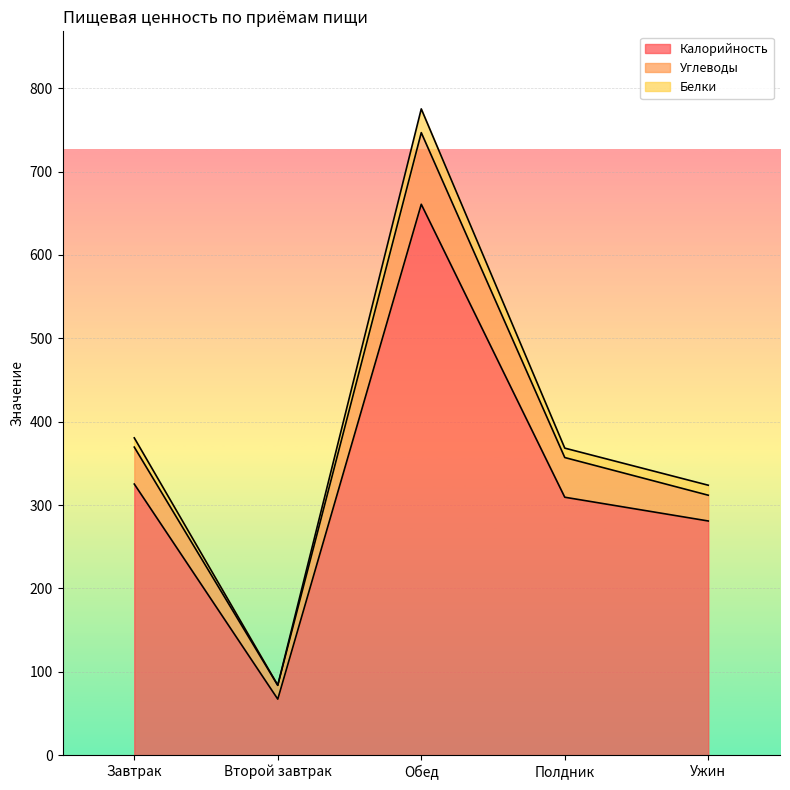

At which label is Калорийность closest to 364?

Завтрак